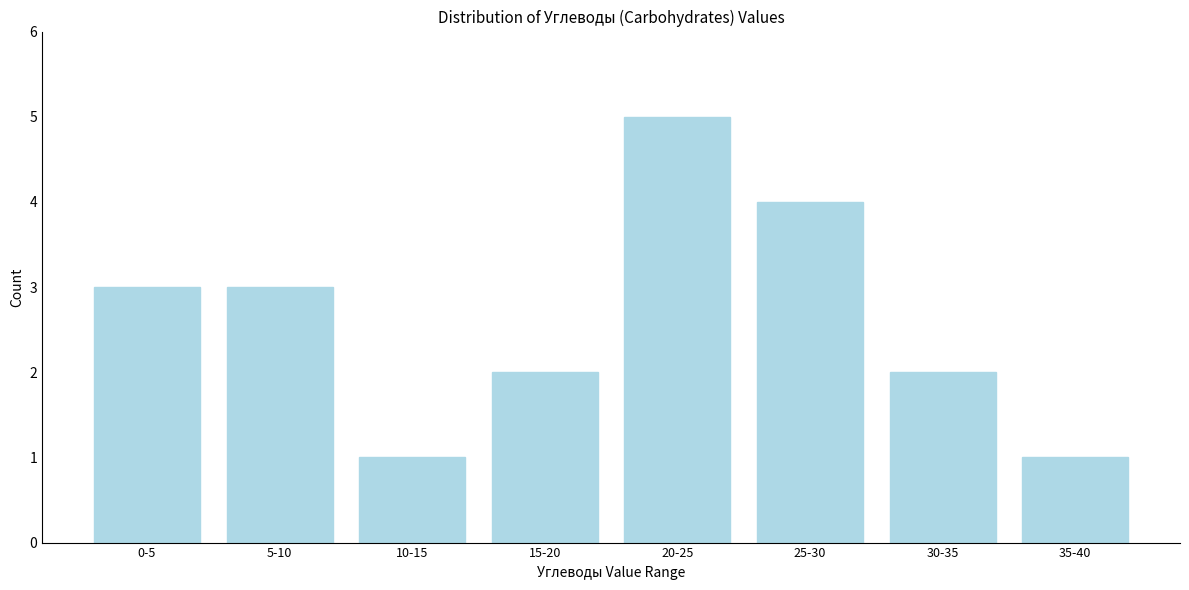

Reading left to right, extract all data points from this chart.

3	3	1	2	5	4	2	1